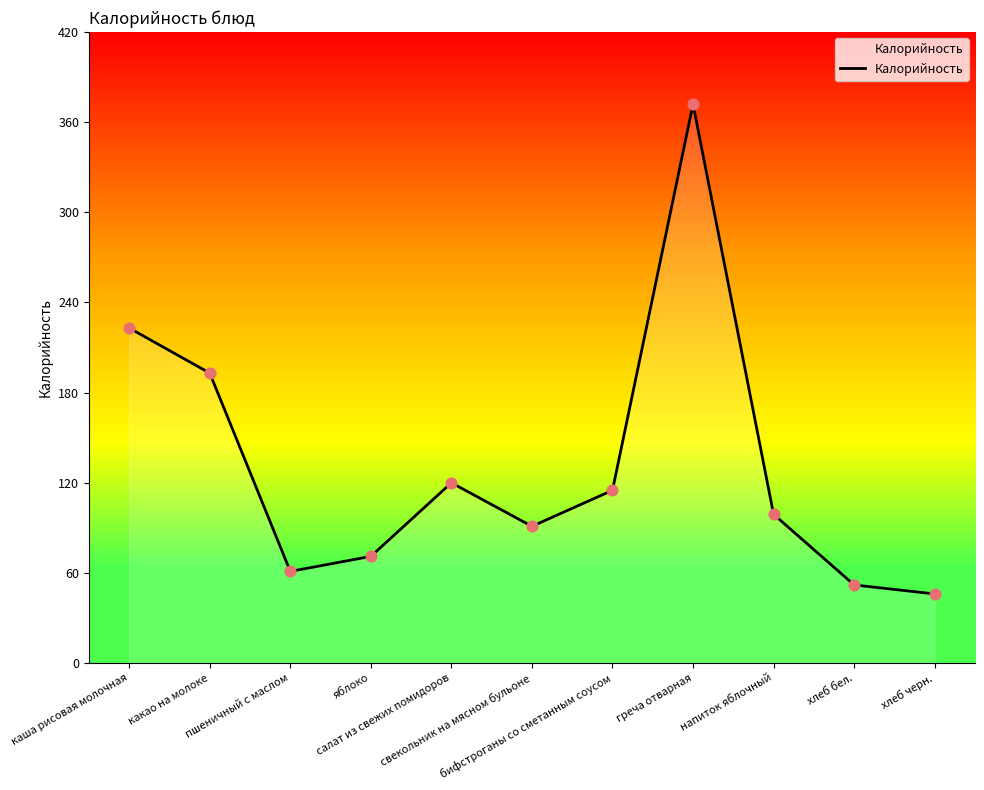

What is the ratio of the value at хлеб бел. to the value at свекольник на мясном бульоне?

0.6